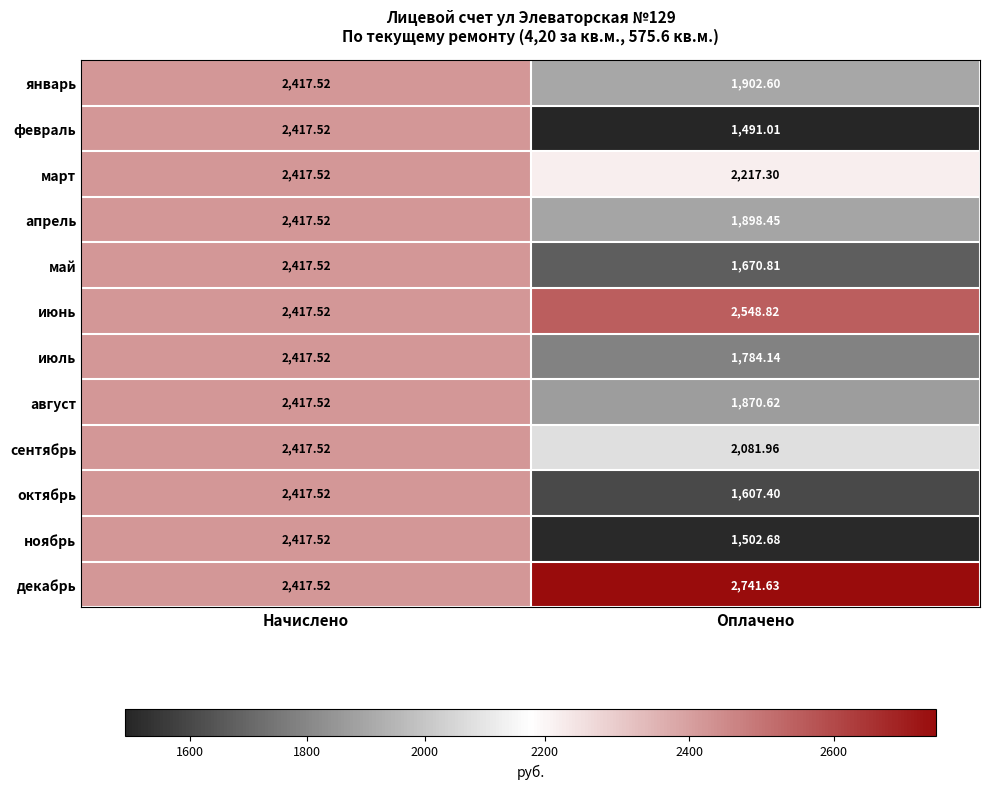

Which series has the largest total across all categories?

декабрь